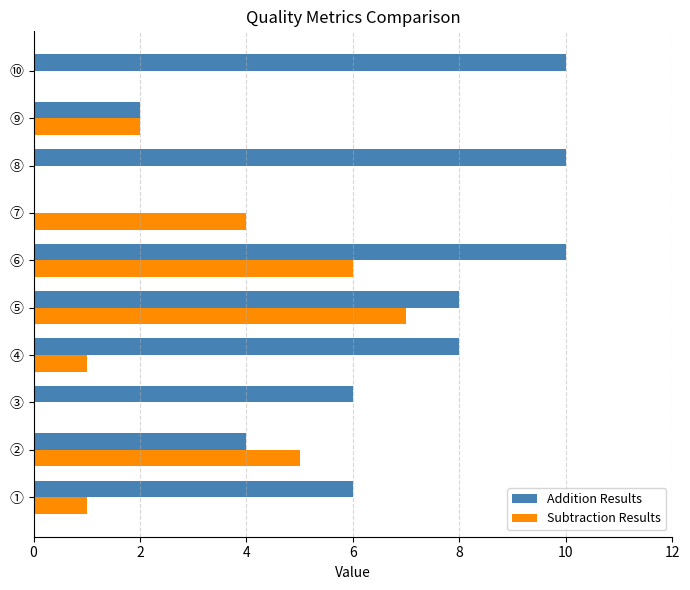

Is the value of Addition Results at ④ greater than the value of Subtraction Results at ③?

Yes